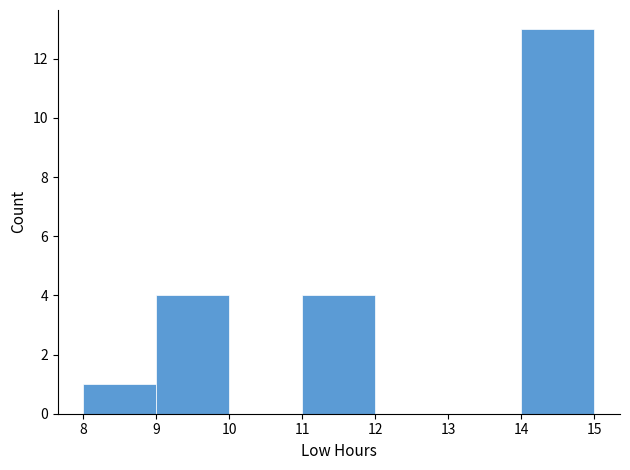

Reading left to right, transcribe this chart: for each bar, give the range it covers on the x-axis and its height. The values are not printed on the chart, so give them approximately, as read against the axis.

8 to 9: 1
9 to 10: 4
10 to 11: 0
11 to 12: 4
12 to 13: 0
13 to 14: 0
14 to 15: 13